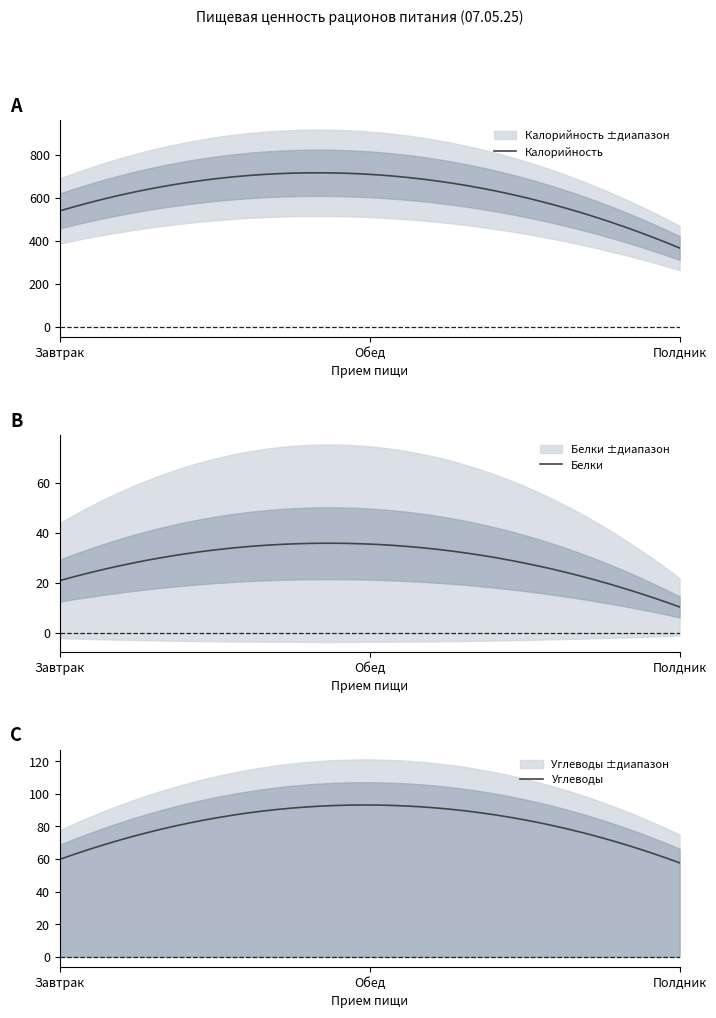

At how many categories does at least one series exceed 30?

3